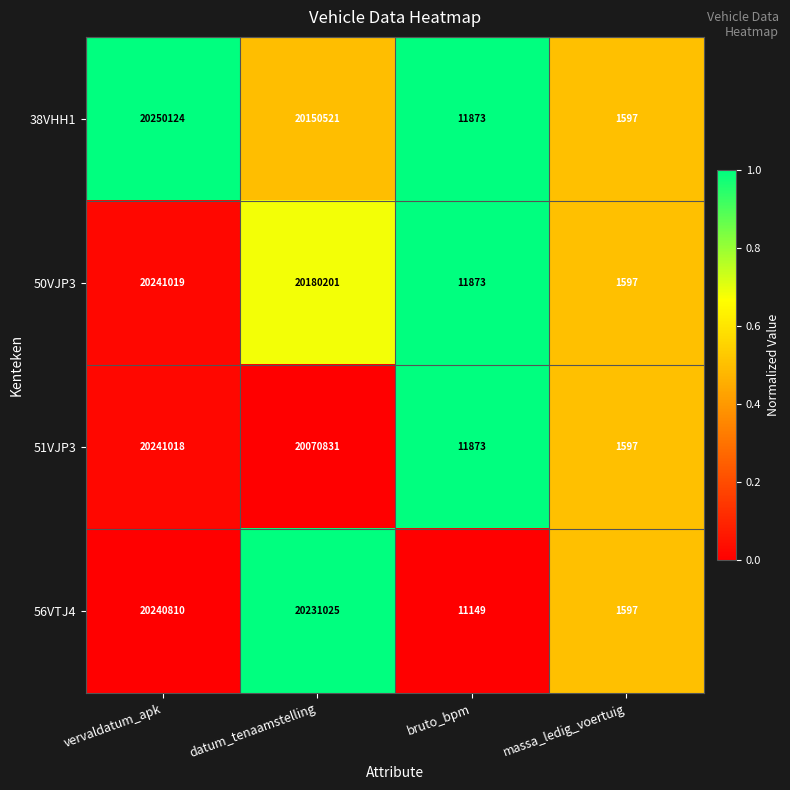

Which series has the widest spread of values?

38VHH1